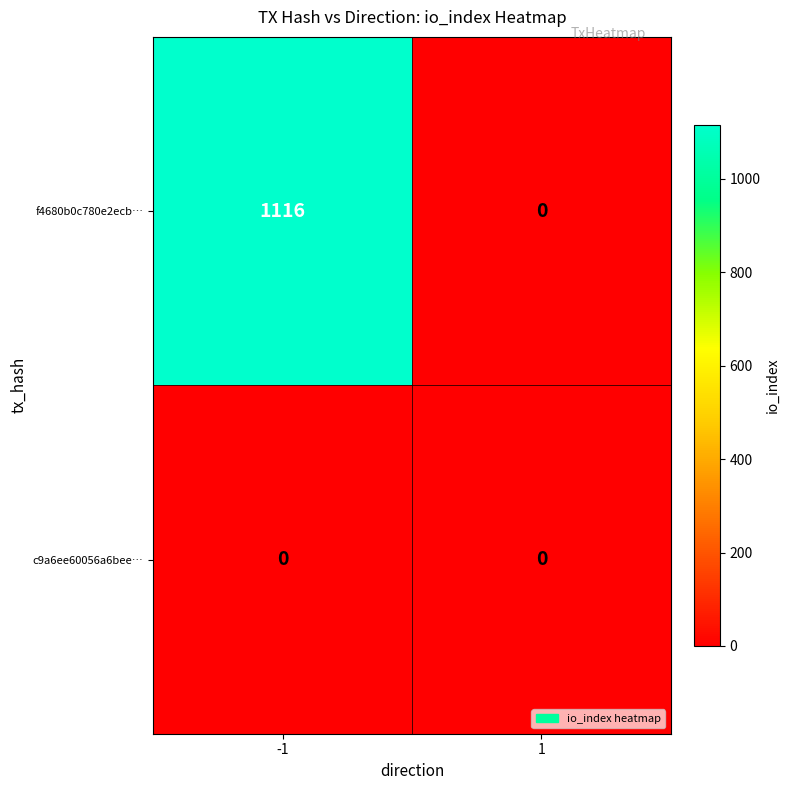

The f4680b0c780e2ecb… series shows 664 at -1. True or false?

False